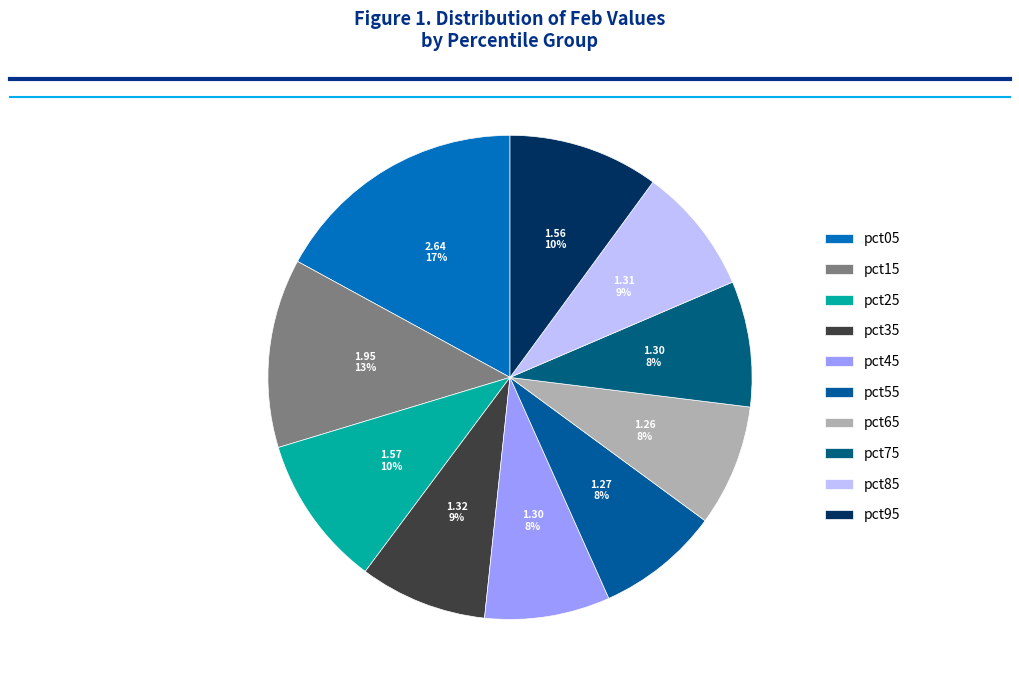

How many slices are in this pie chart?

10